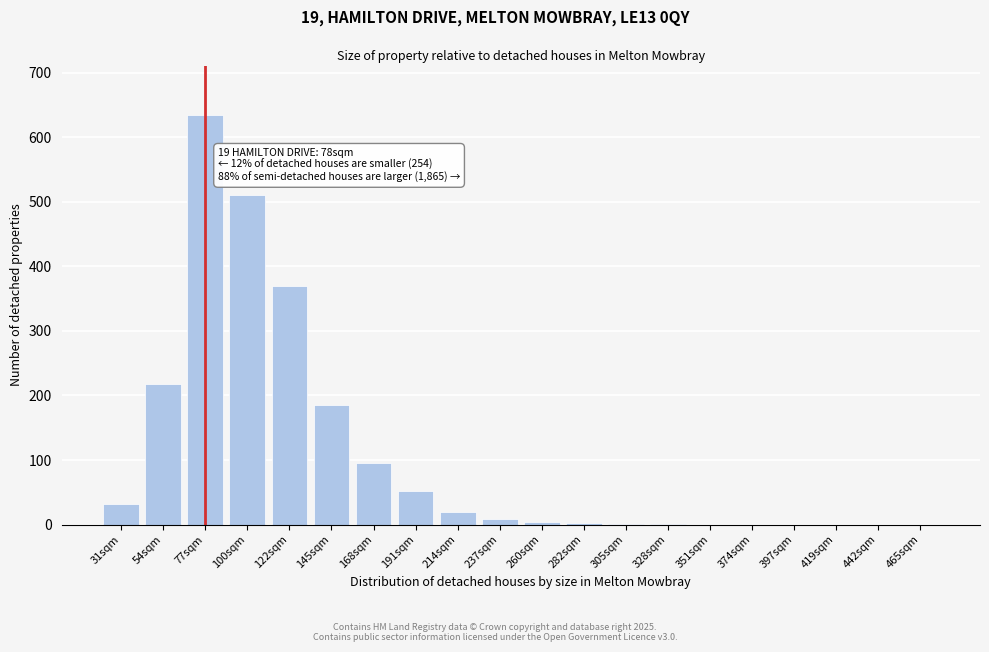

What is the change in value from 122sqm to 397sqm?

-370